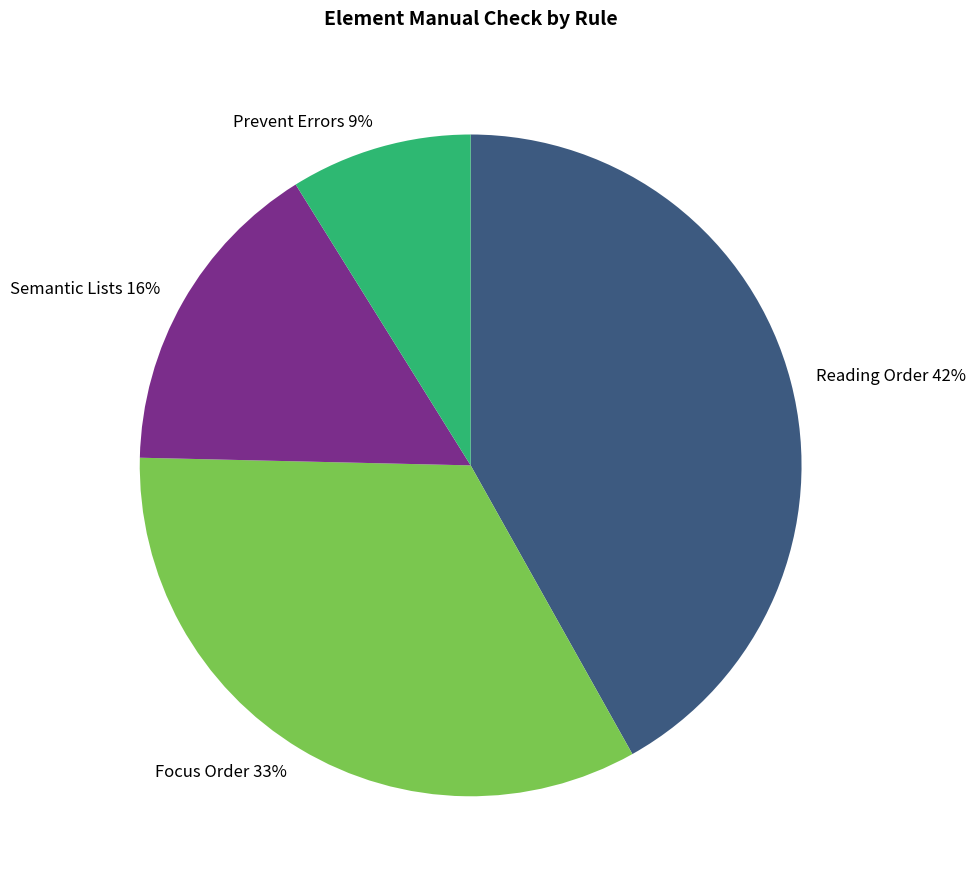

To the nearest percent, what is the difference between the largest and smallest slice percentages?

33%